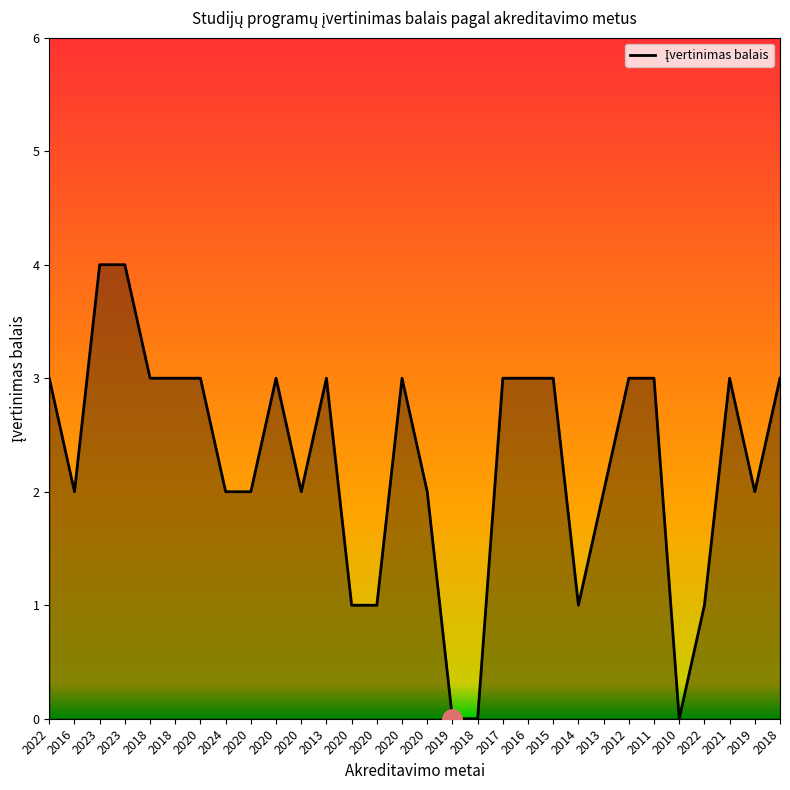

Does the chart have visible grid lines?

No